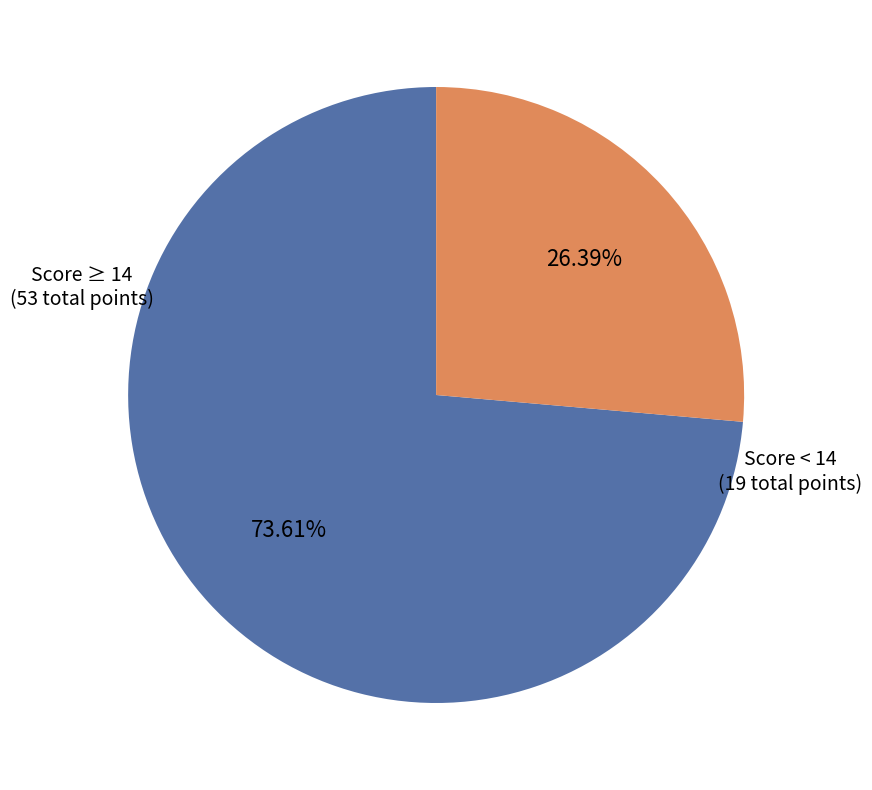

Between Score ≥ 14 (53 total points) and Score < 14 (19 total points), which is larger?

Score ≥ 14 (53 total points)